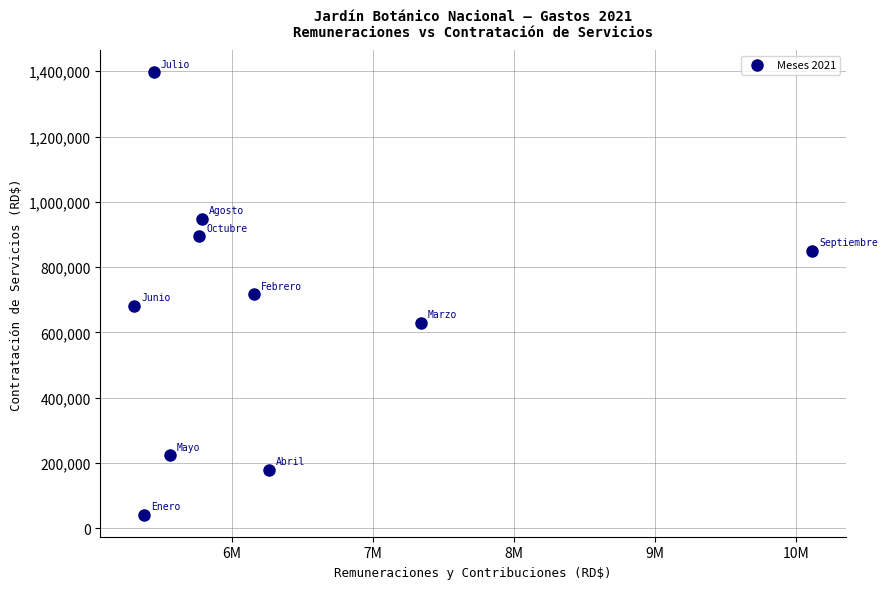

What is the average Y value?

655795.0